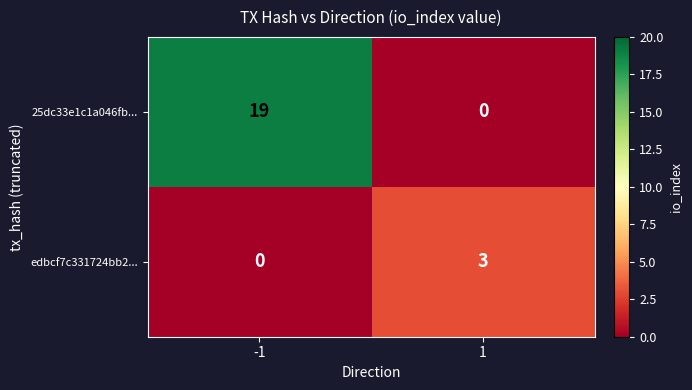

Reading left to right, what are all the values shown in this chart?

25dc33e1c1a046fb...: 19	0
edbcf7c331724bb2...: 0	3